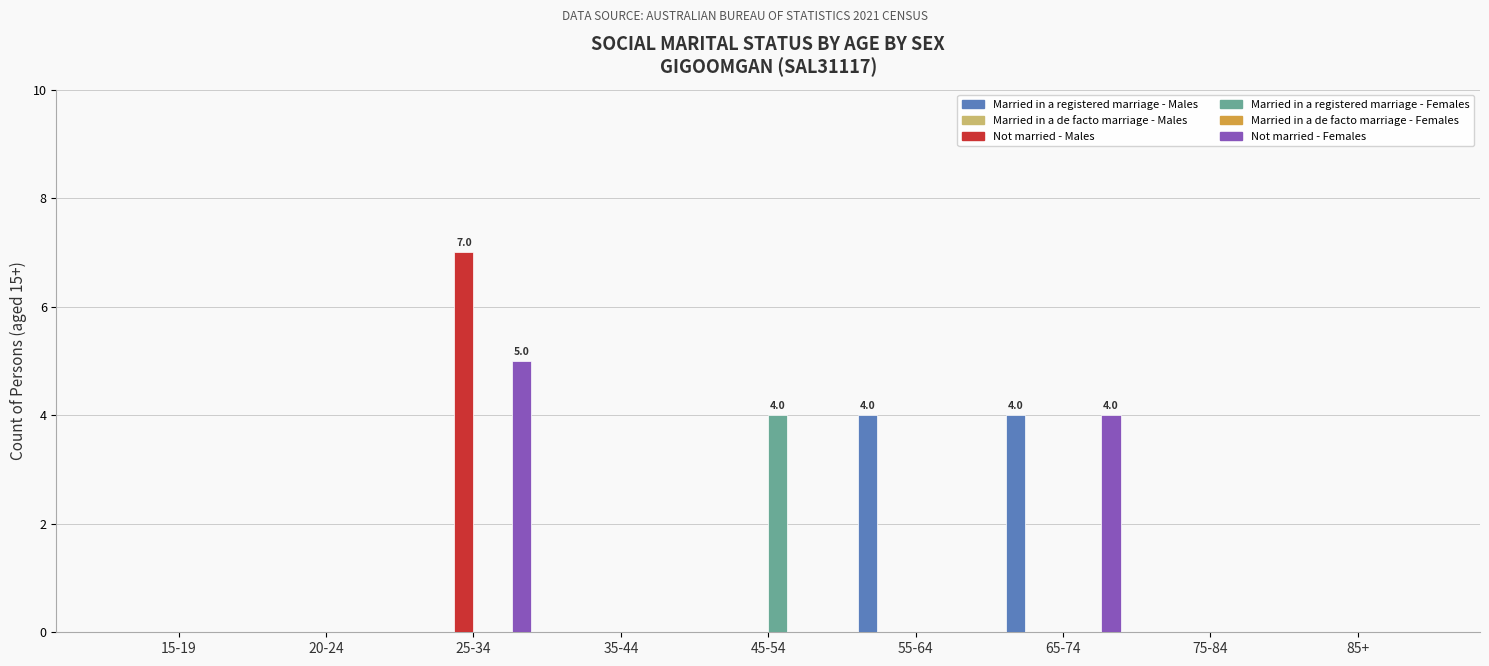

Which series has the widest spread of values?

Not married - Males